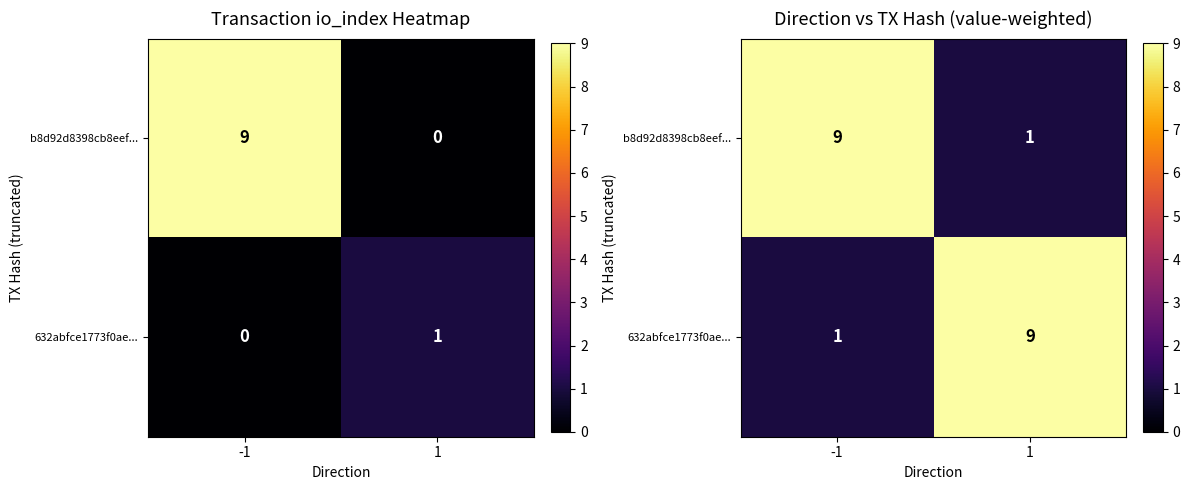

Which series has the largest range (max minus min)?

b8d92d8398cb8eef...